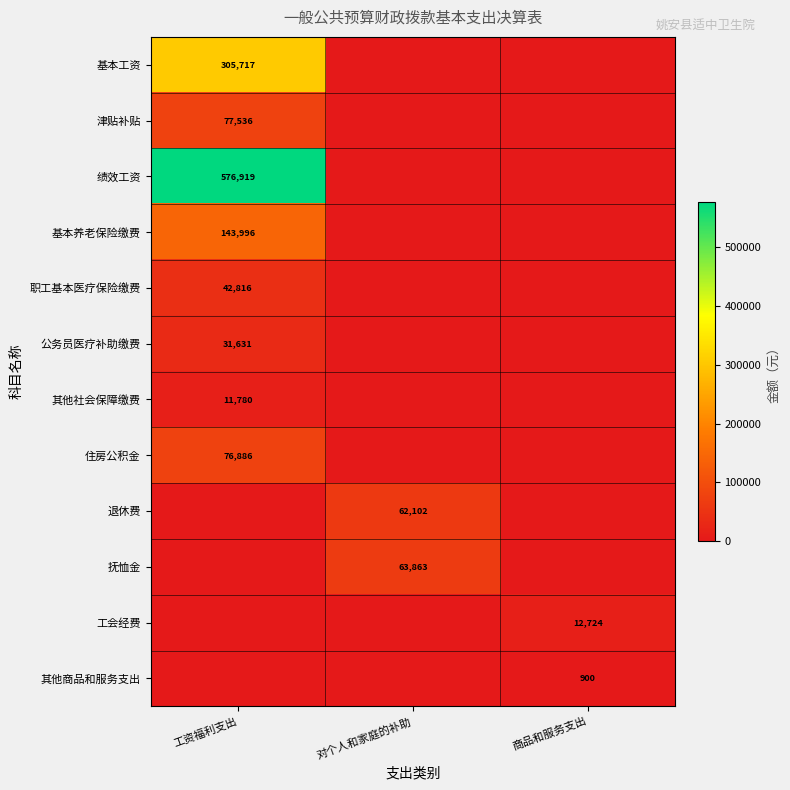

Is it true that 绩效工资 equals 576919 at 工资福利支出?

True